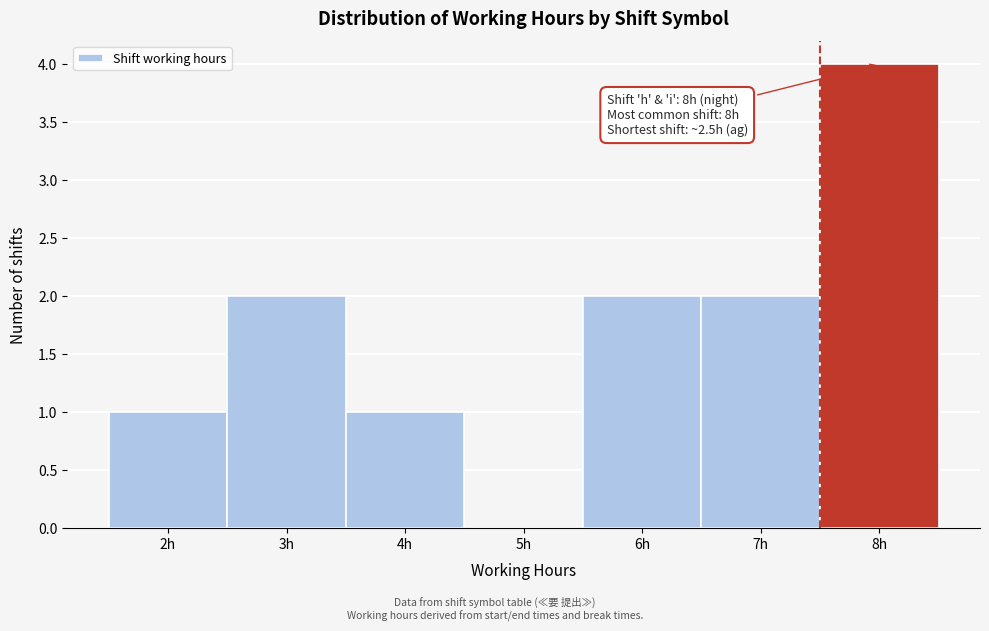

Reading left to right, list all the values displayed in this chart.

2h=1	3h=2	4h=1	5h=0	6h=2	7h=2	8h=4